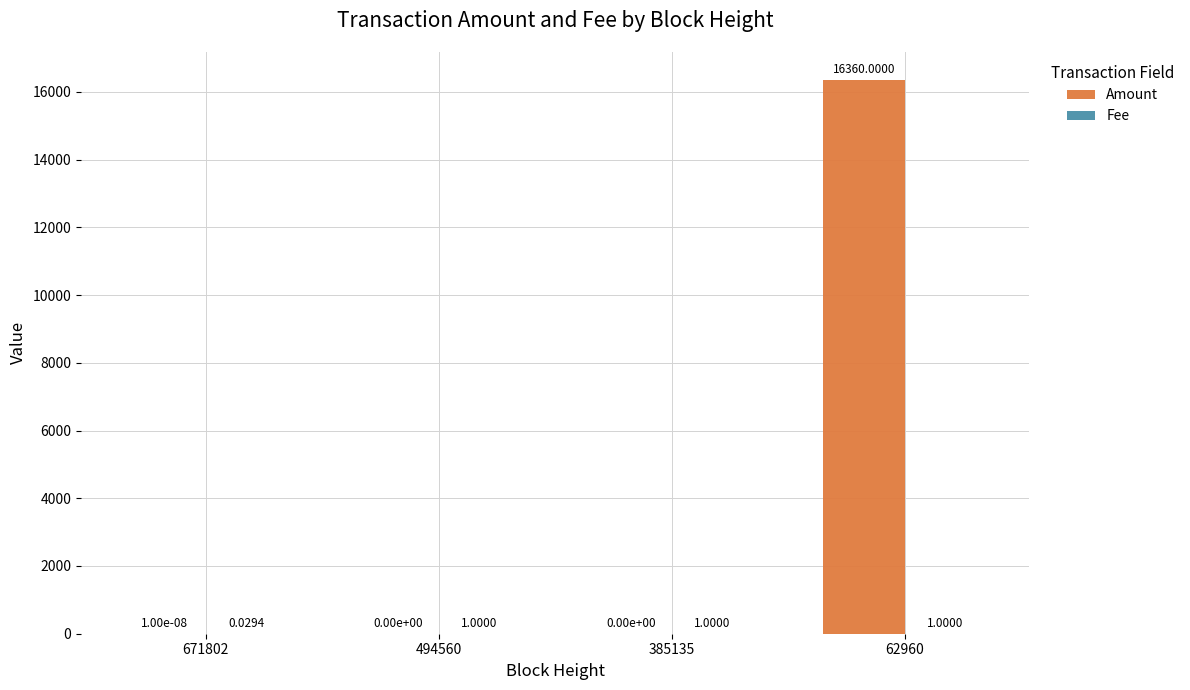

At which category is the sum across all series the highest?

62960